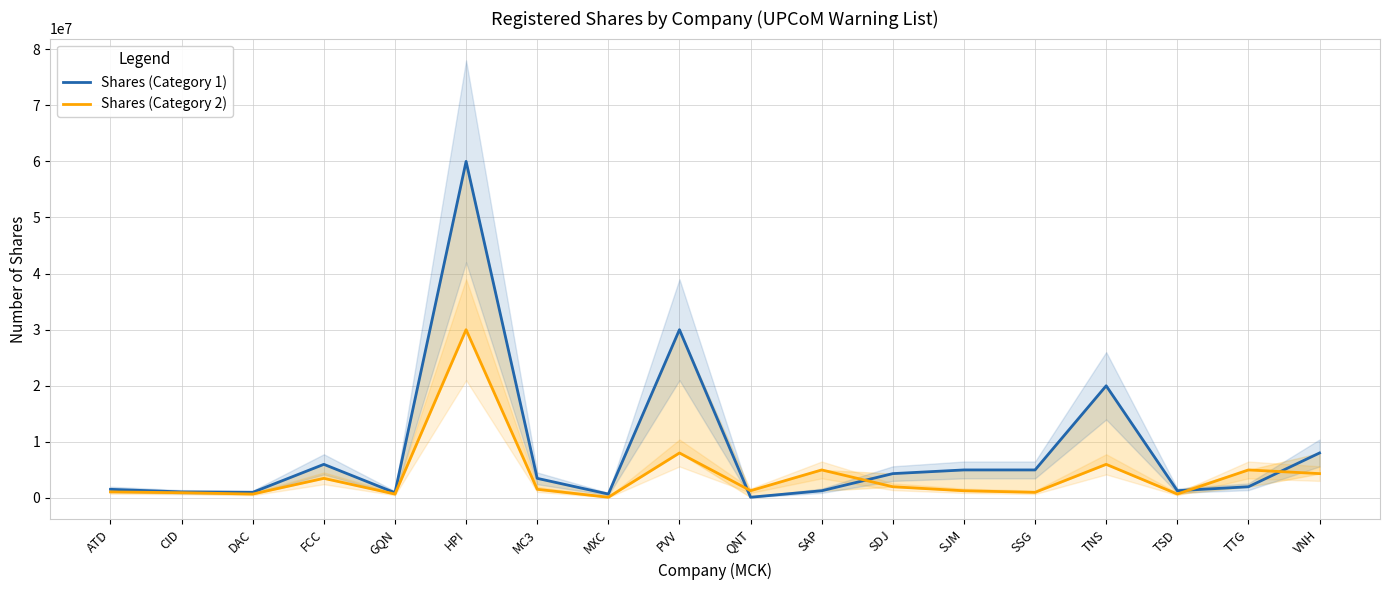

What is the total value across all series at SJM?

6286984